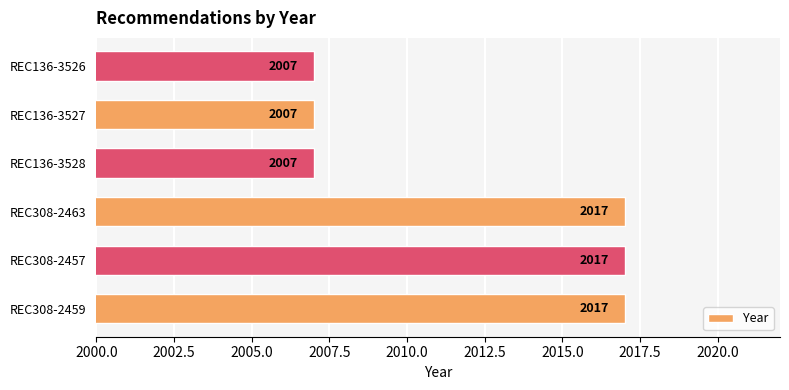

How many values are between 2007 and 2017?

6